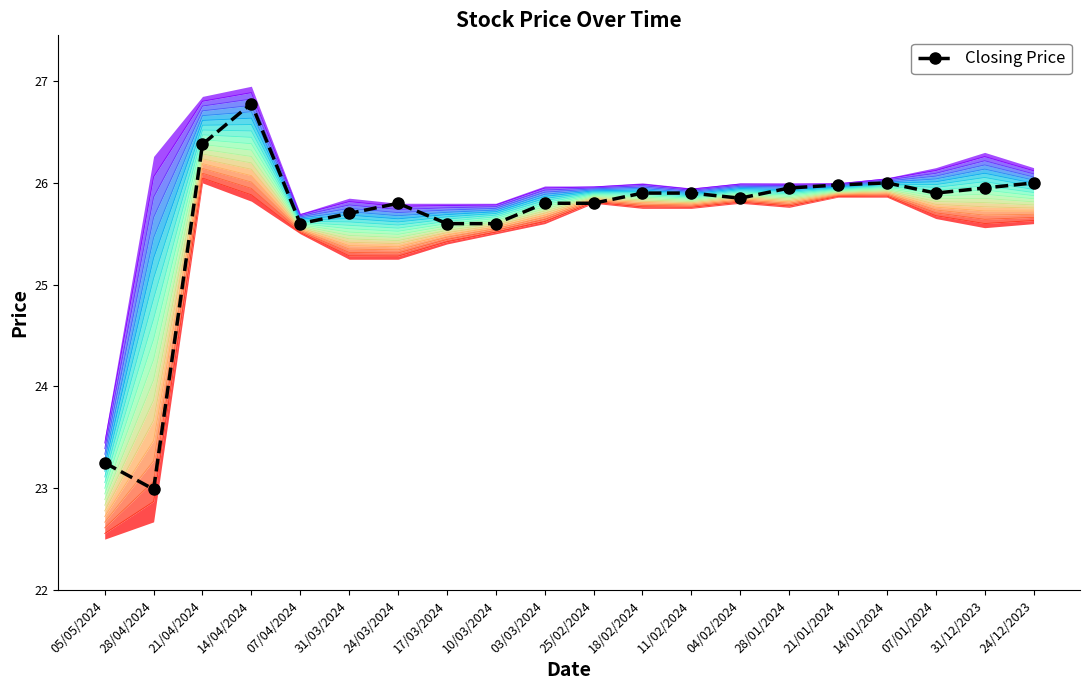

How many interior local peaks (higher than both neighbors) does the data have?

3